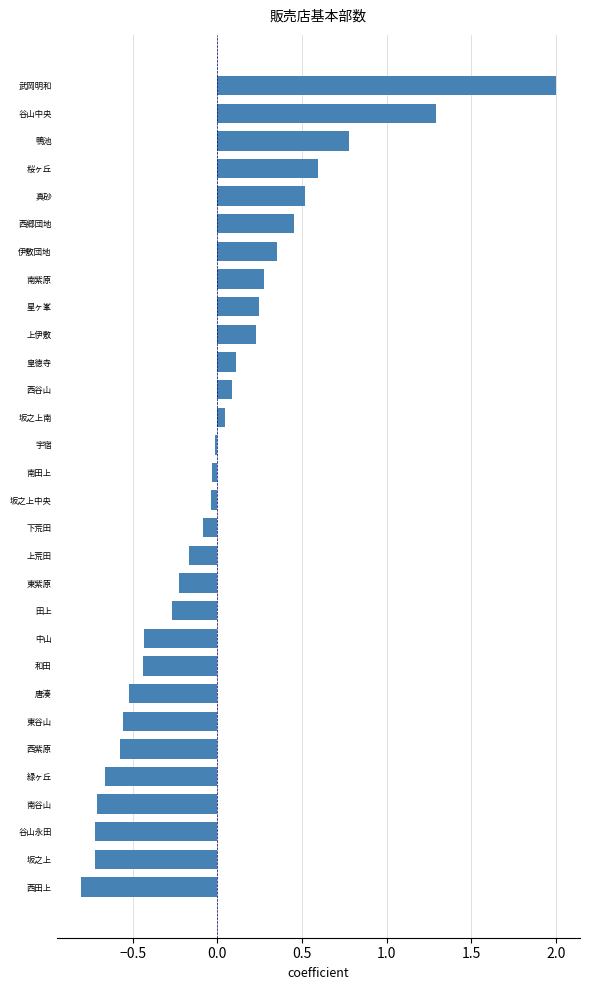

What is the sum of the values at 伊敷団地 and 西郷団地?

0.8